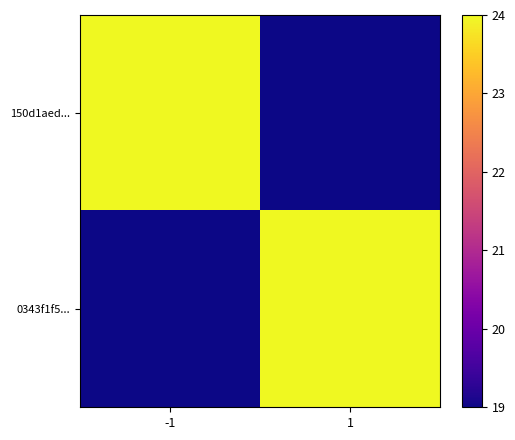

Which category has the highest value across all series?

-1